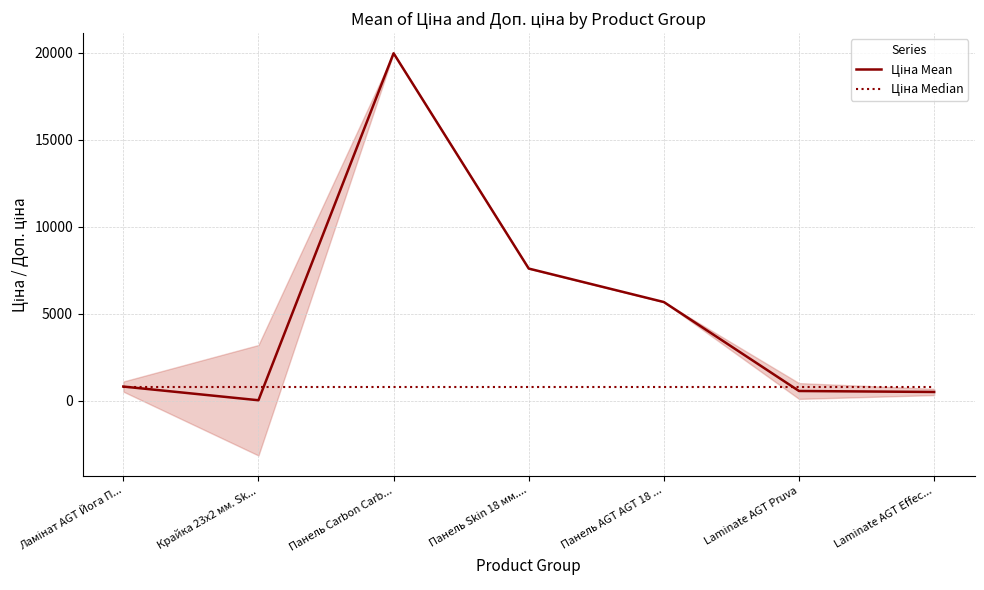

The Ціна Mean series shows 205.7 at Ламінат AGT Йога П.... True or false?

False